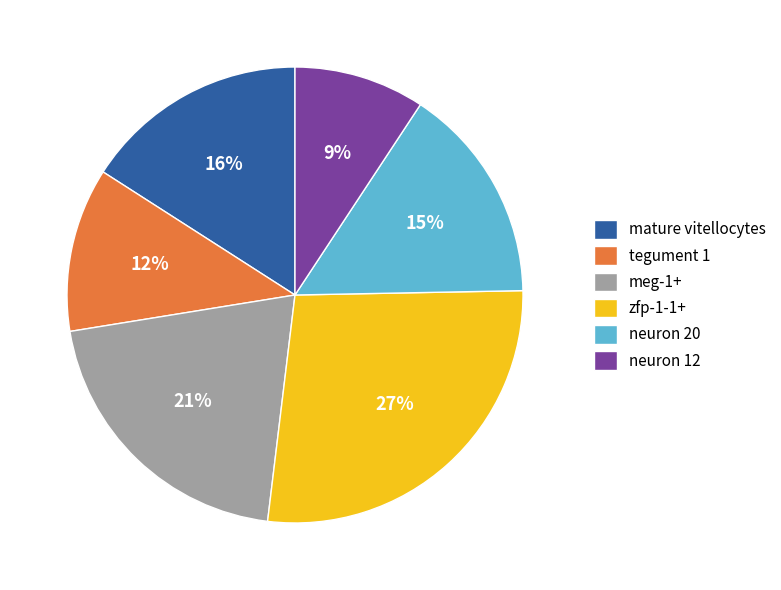

Which has a higher value, neuron 20 or zfp-1-1+?

zfp-1-1+